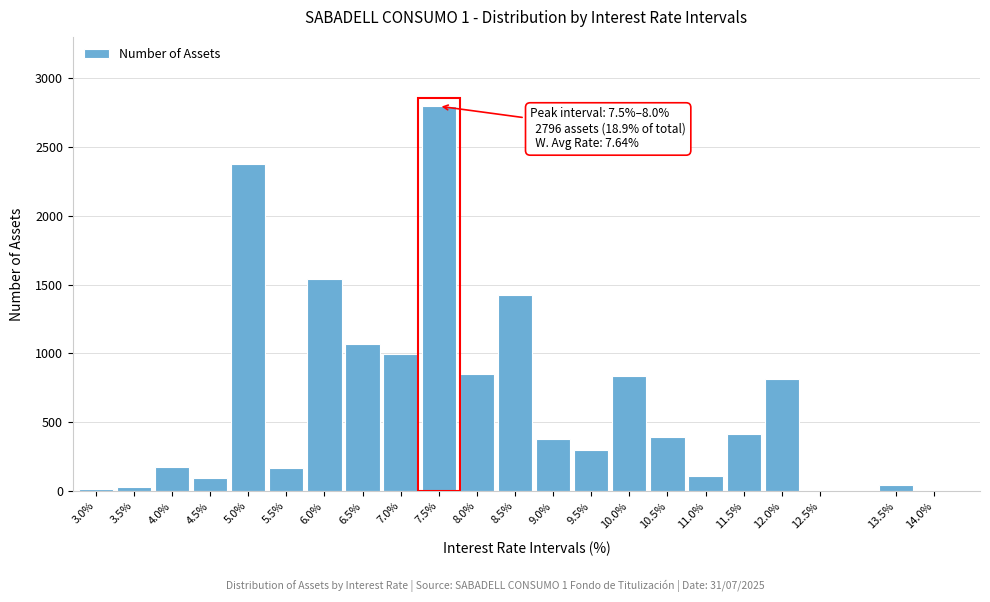

The value at 10.0% is 308. True or false?

False